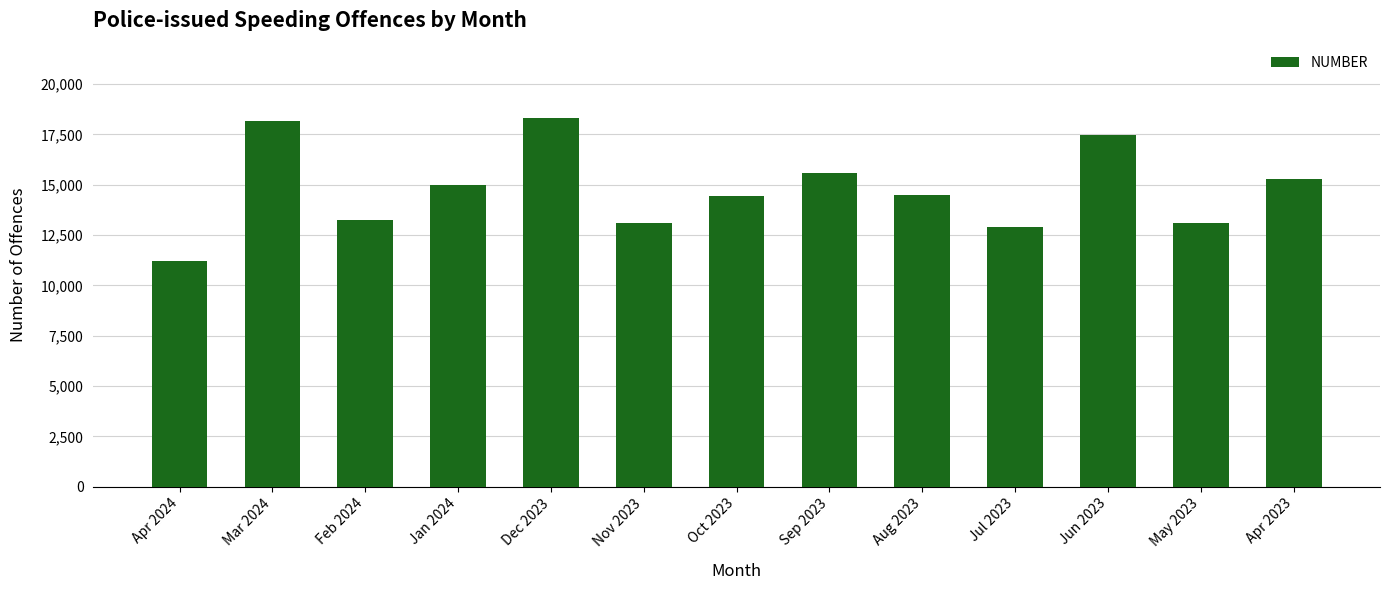

What is the sum of the values at Nov 2023 and Sep 2023?

28686